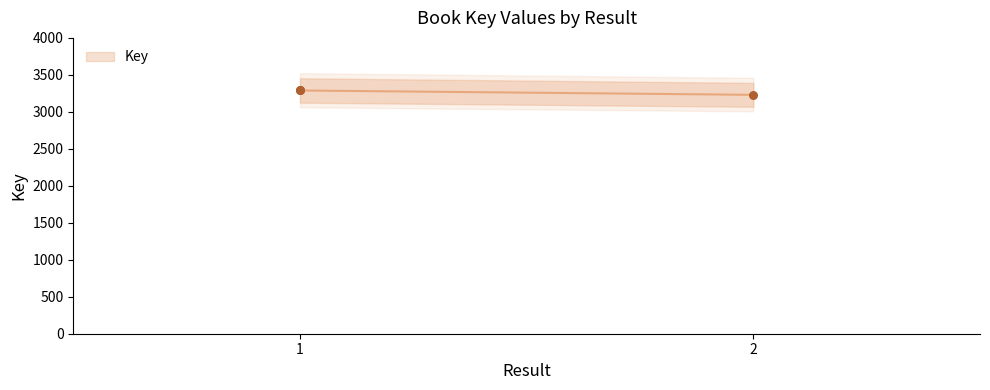

What is the change in value from 1 to 2?

-59